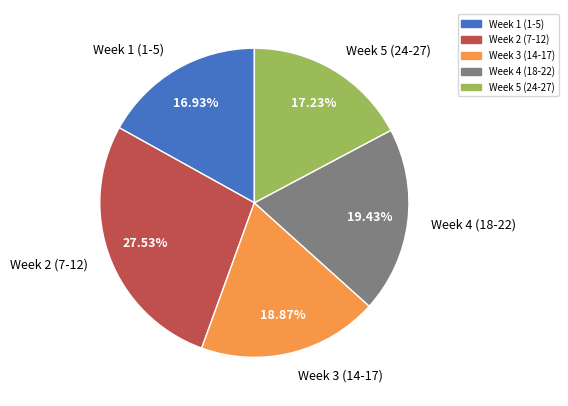

Is the sum of Week 1 (1-5) and Week 5 (24-27) greater than half?

No